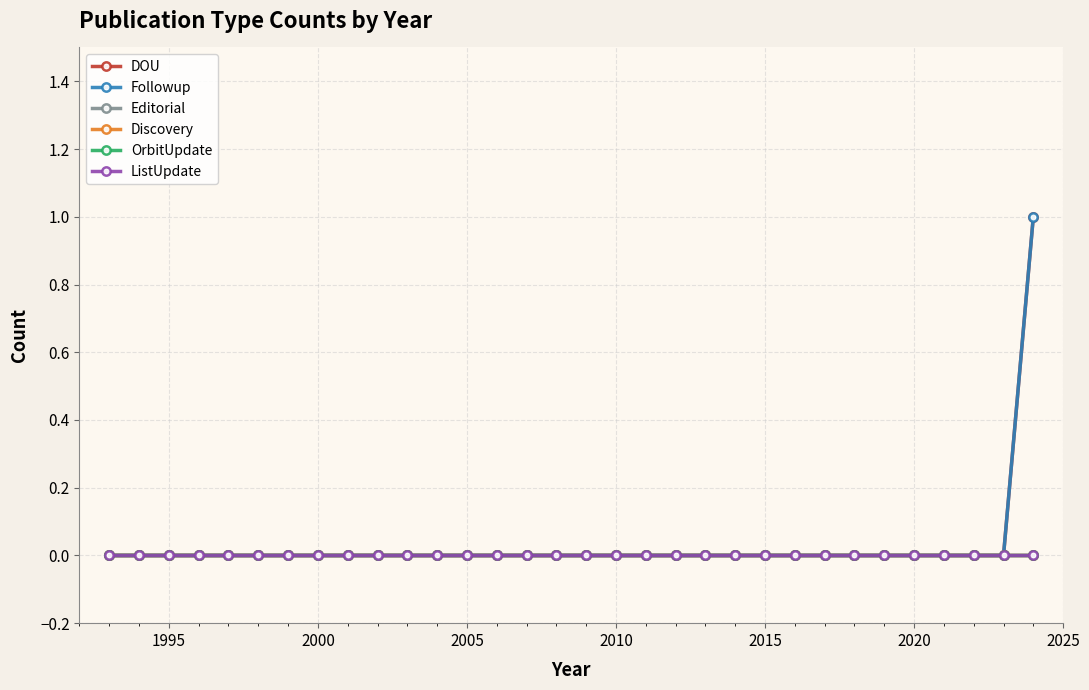

Is this an area chart (filled region under the line)?

No